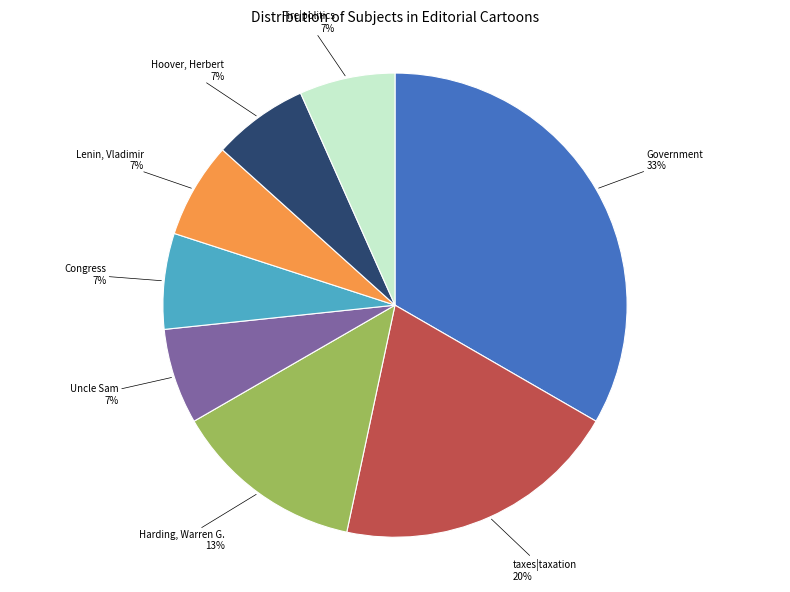

Is there a majority slice in this chart?

No